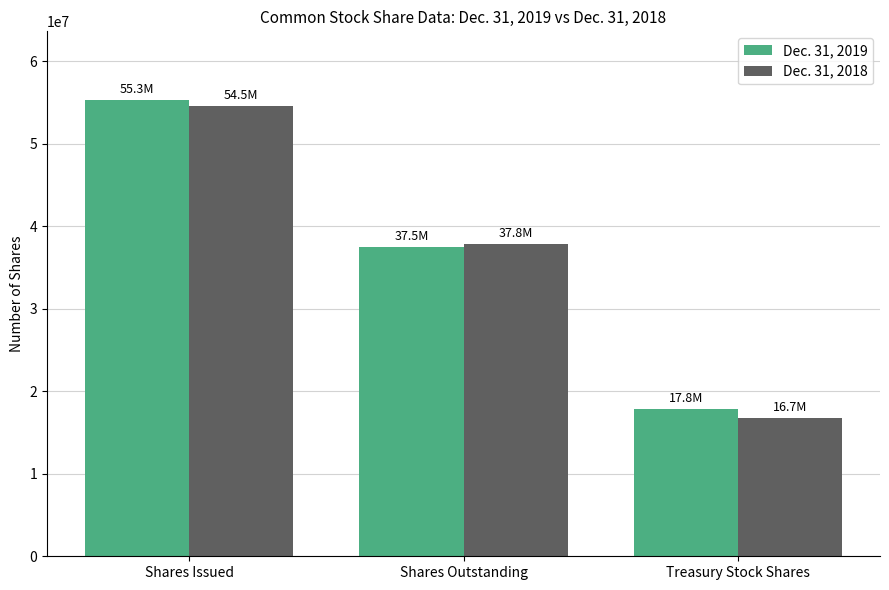

What is the sum of the Dec. 31, 2018 values at Shares Issued and Treasury Stock Shares?

71200000